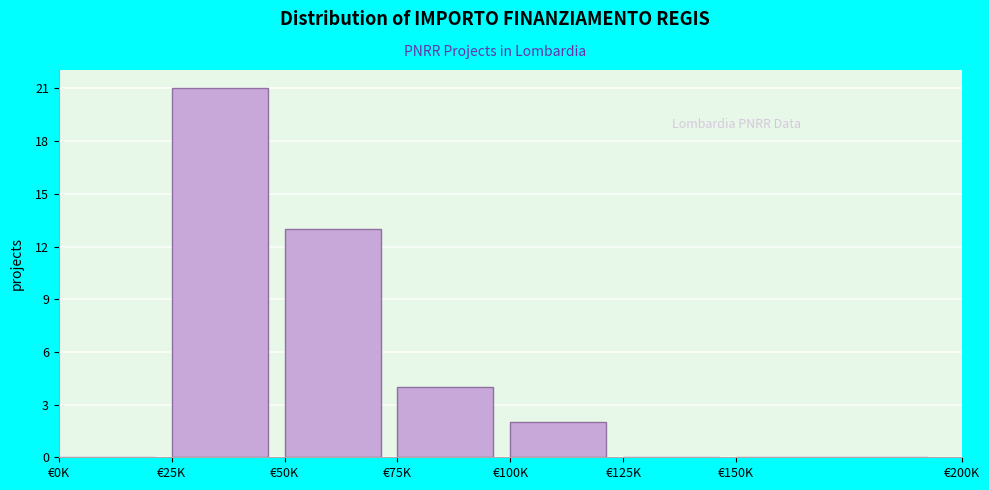

Reading left to right, list all the values displayed in this chart.

€0K=0	€25K=21	€50K=13	€75K=4	€100K=2	€125K=0	€150K=0